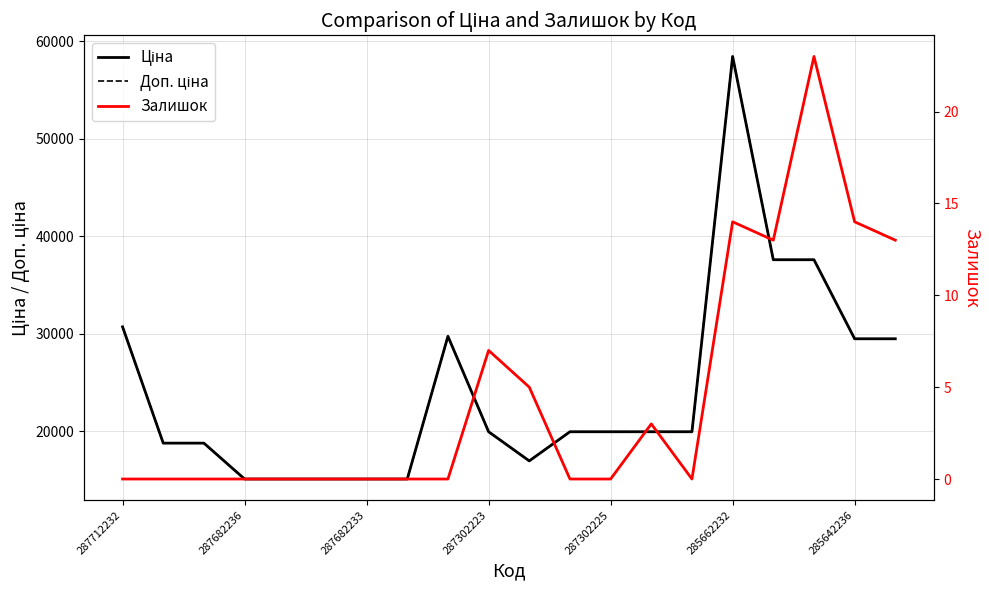

What is the label of the 19th point from the right?

287682236